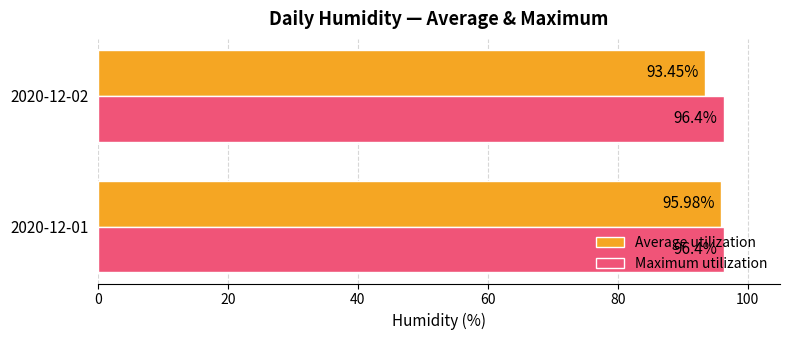

What is the sum of all Average utilization values?

189.4